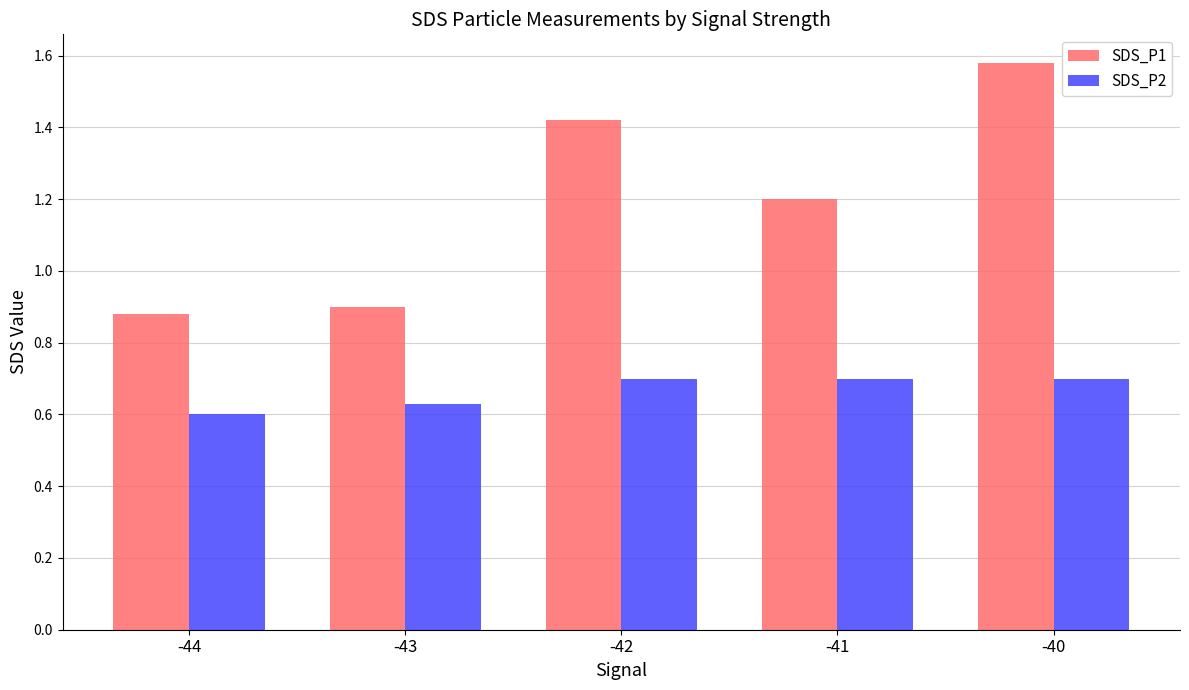

The SDS_P1 series shows 2.5 at -42. True or false?

False